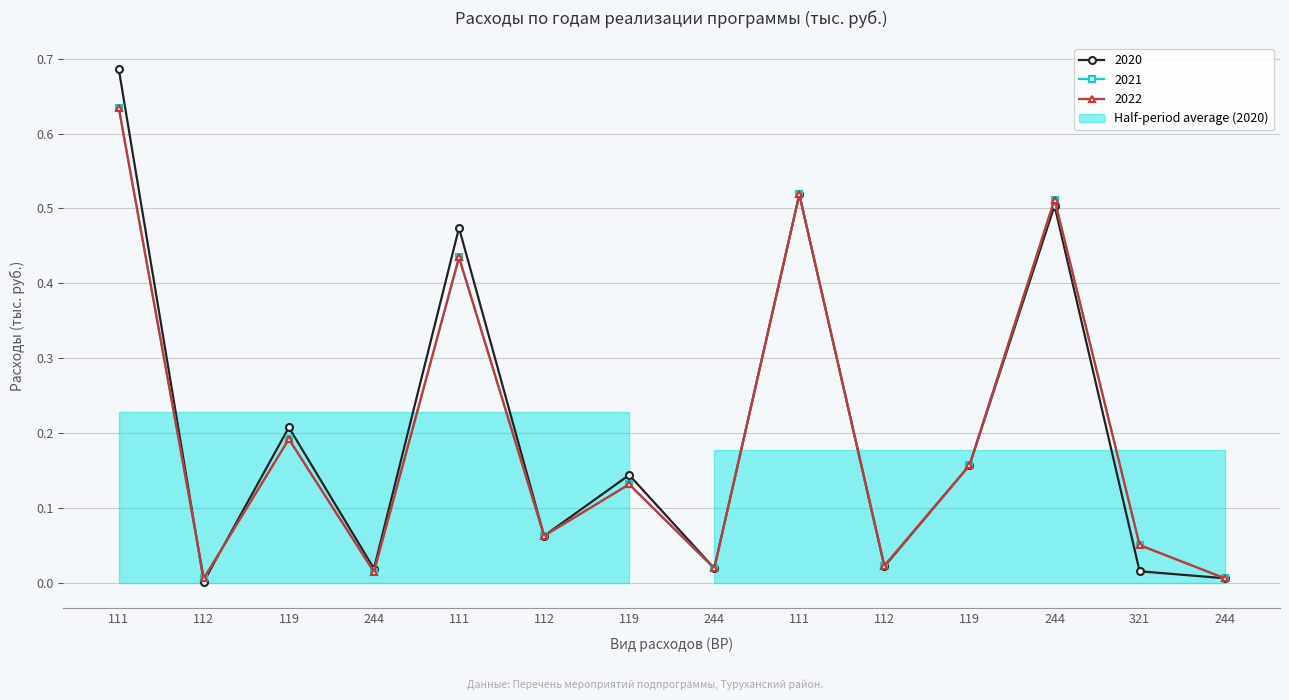

At which category does 2020 reach its first local valley?

112